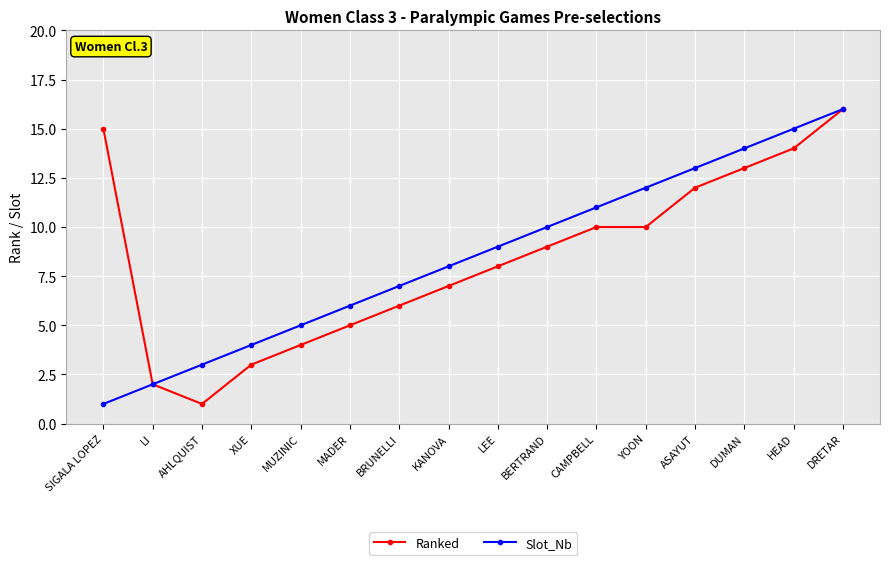

Reading right to left, list all the values displayed in this chart.

Ranked: DRETAR=16	HEAD=14	DUMAN=13	ASAYUT=12	YOON=10	CAMPBELL=10	BERTRAND=9	LEE=8	KANOVA=7	BRUNELLI=6	MADER=5	MUZINIC=4	XUE=3	AHLQUIST=1	LI=2	SIGALA LOPEZ=15
Slot_Nb: DRETAR=16	HEAD=15	DUMAN=14	ASAYUT=13	YOON=12	CAMPBELL=11	BERTRAND=10	LEE=9	KANOVA=8	BRUNELLI=7	MADER=6	MUZINIC=5	XUE=4	AHLQUIST=3	LI=2	SIGALA LOPEZ=1